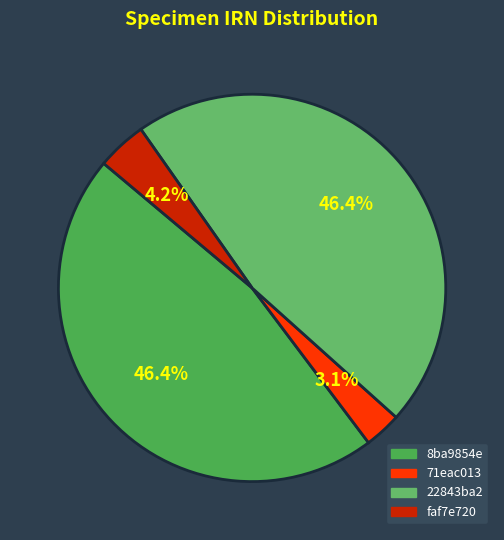

Count the number of slices in the pie.

4